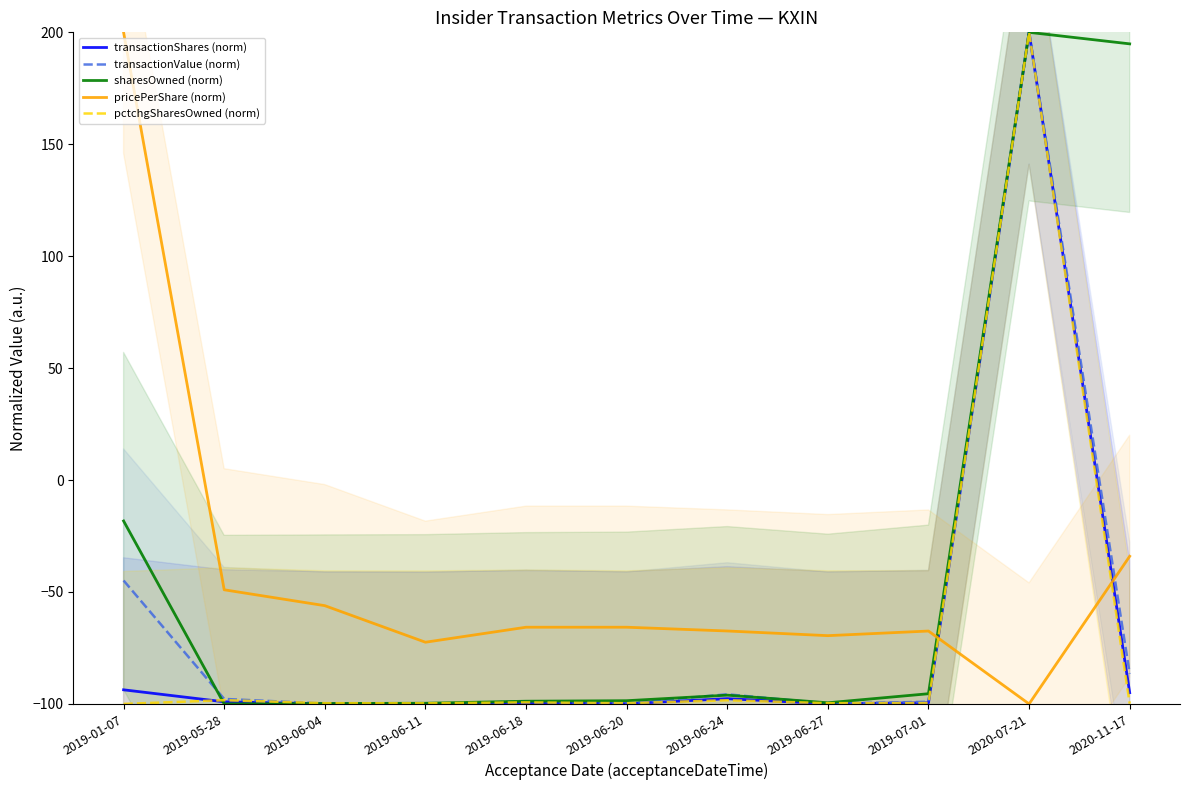

The value of transactionValue (norm) at 2019-06-20 is -99.8. True or false?

True